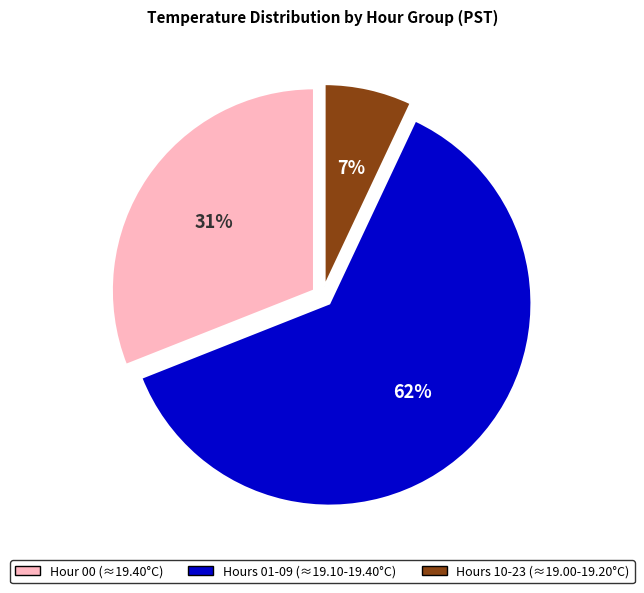

To the nearest percent, what percentage of the pie is Hours 10-23 (≈19.00-19.20°C)?

7%